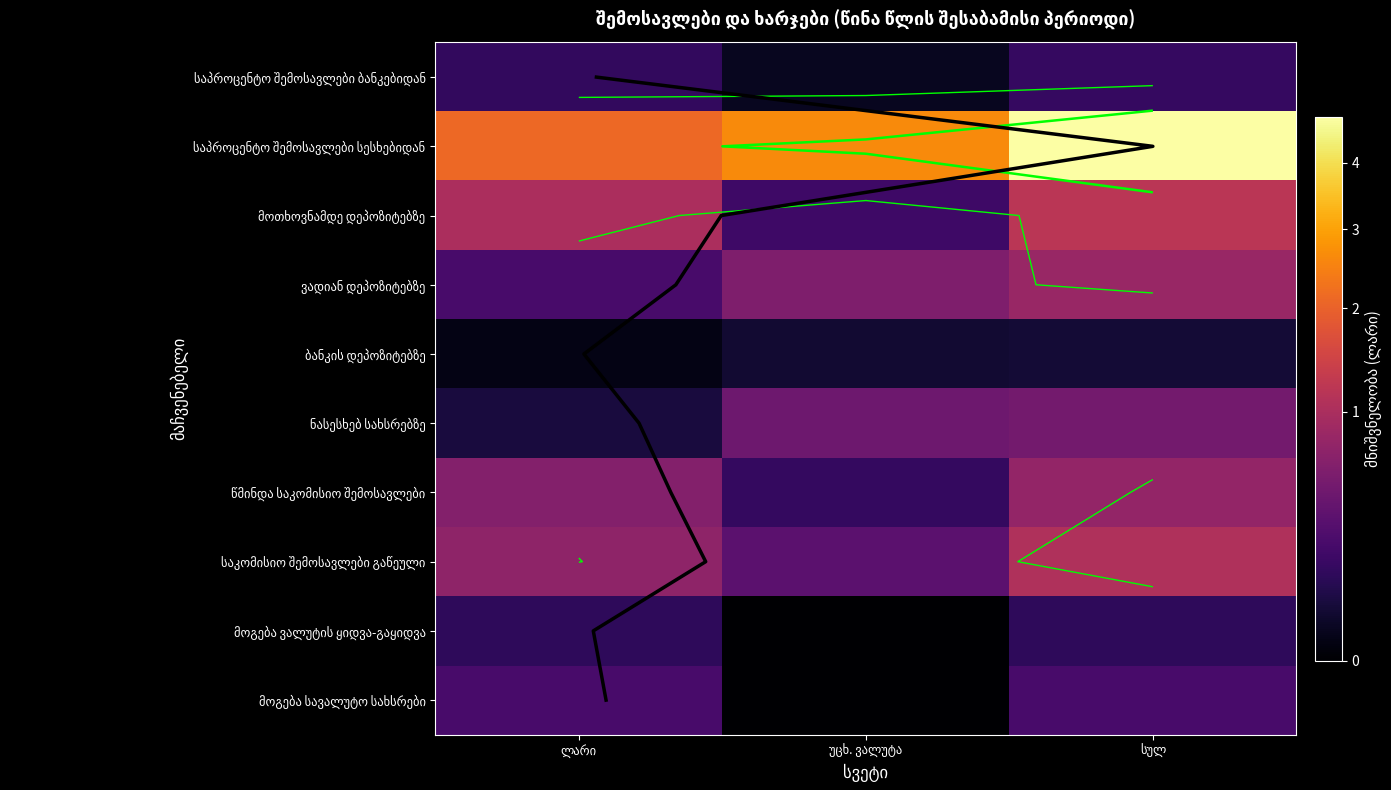

What is the approximate value of წმინდა საკომისიო შემოსავლები at სულ?

7649923